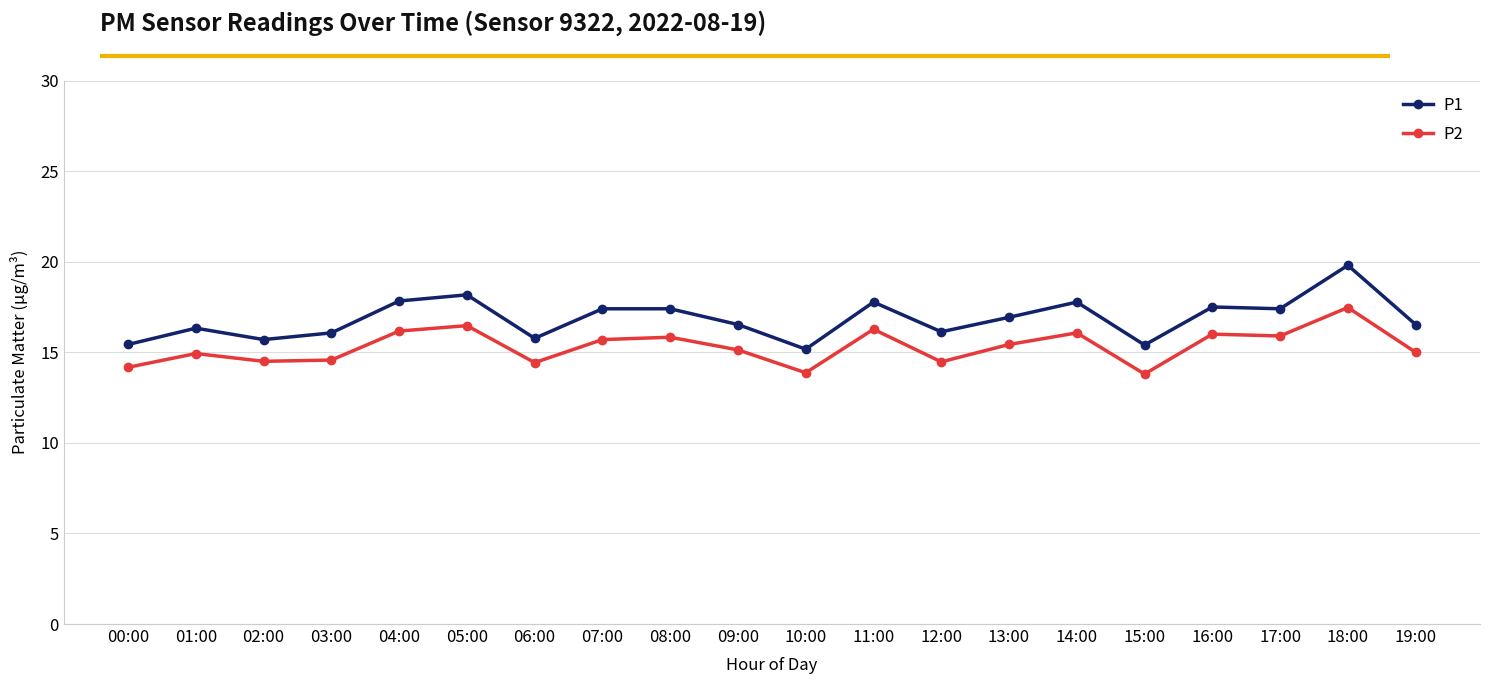

What is the total value across all series at 13:00?

32.4